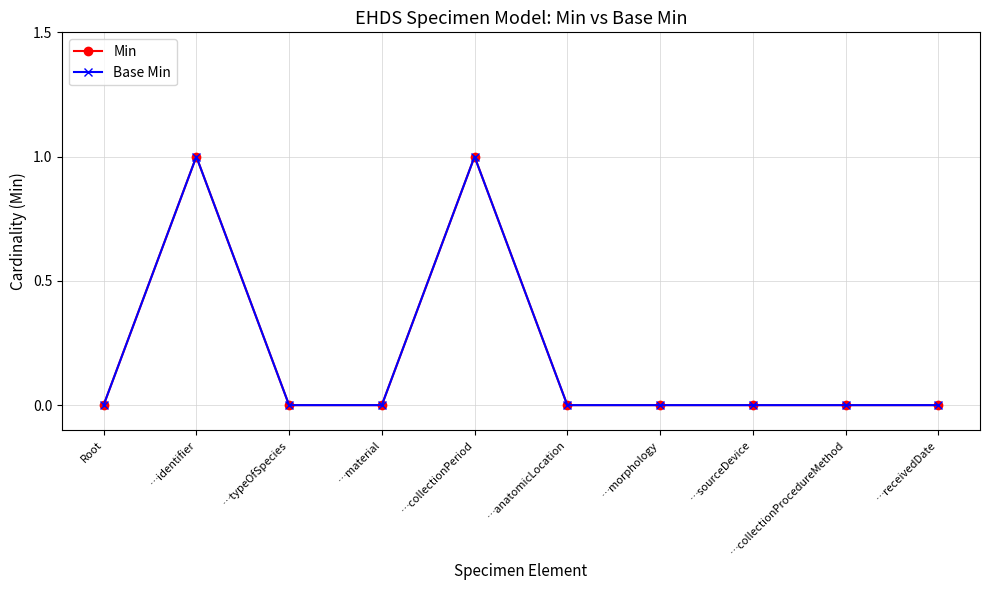

Which label corresponds to the largest value in the chart?

…identifier